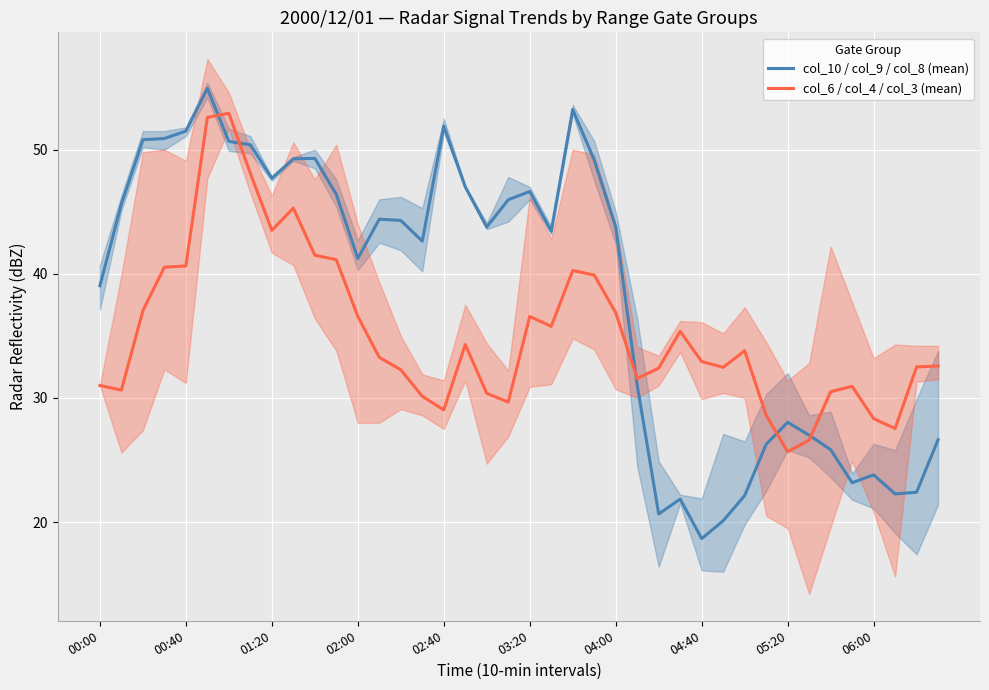

True or false: col_6 / col_4 / col_3 (mean) has a value of 44.9 at 33.

False